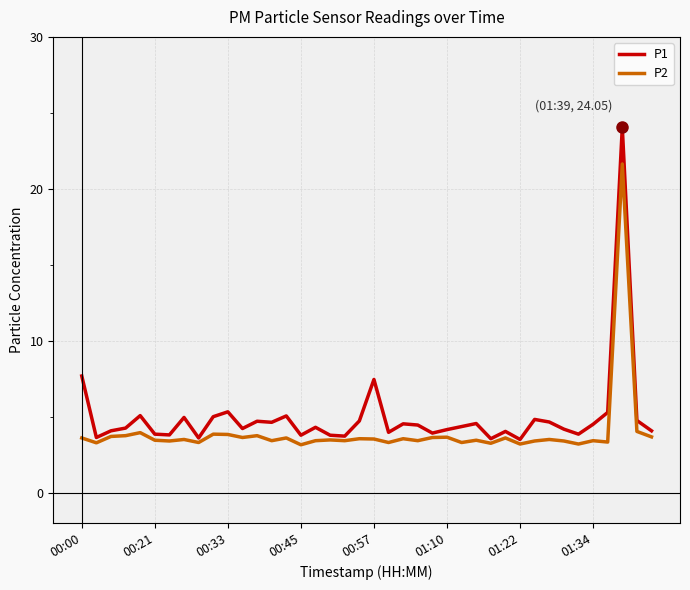

Which series has the widest spread of values?

P1